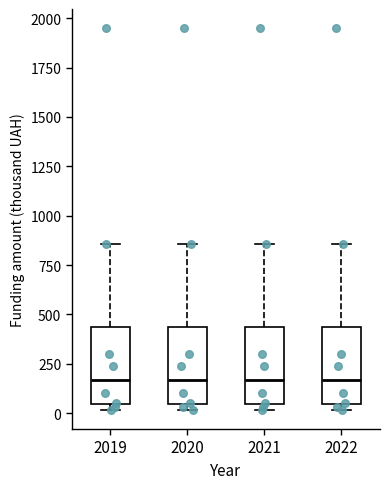

Reading left to right, read every box against the y-axis: the position of its median line, the range the box covers, and the ends of its whiskers. The values are not printed on the chart, so give them approximately, as read against the axis.

2019: median 150, box 50 to 450, whiskers 0 to 850
2020: median 150, box 50 to 450, whiskers 0 to 850
2021: median 150, box 50 to 450, whiskers 0 to 850
2022: median 150, box 50 to 450, whiskers 0 to 850